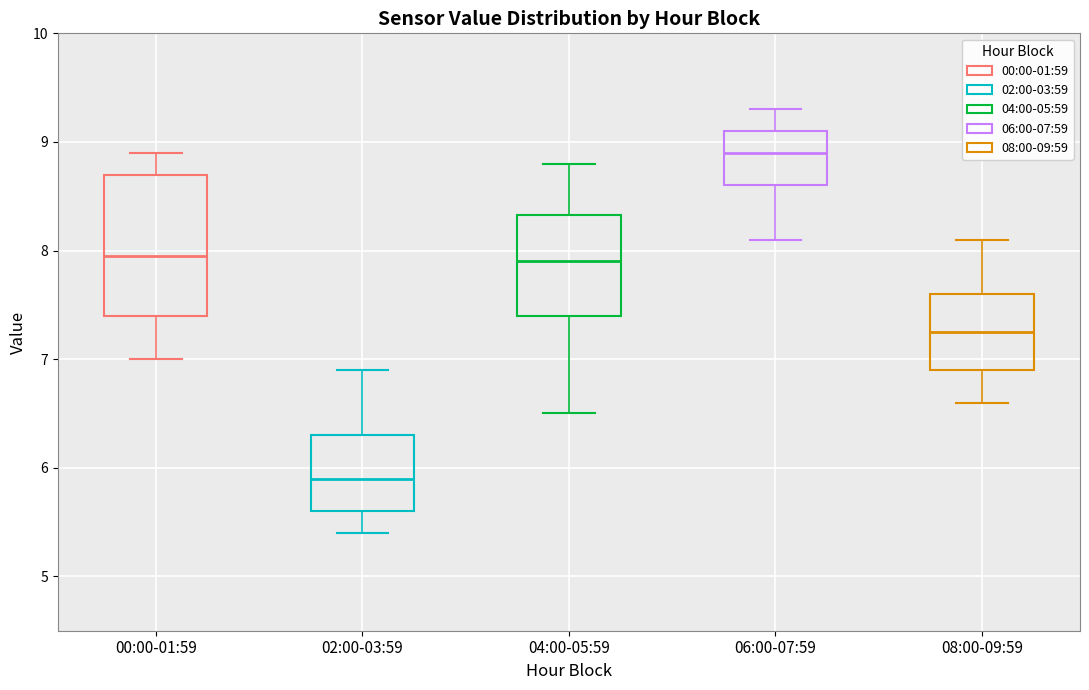

Which box is the tallest, from its lower edge to its upper edge?

00:00-01:59